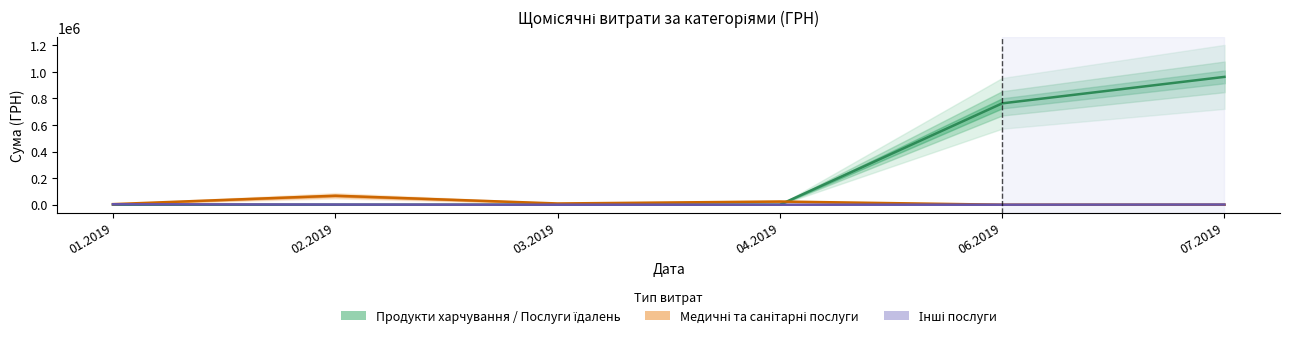

What is the label of the 6th point from the left?

07.2019